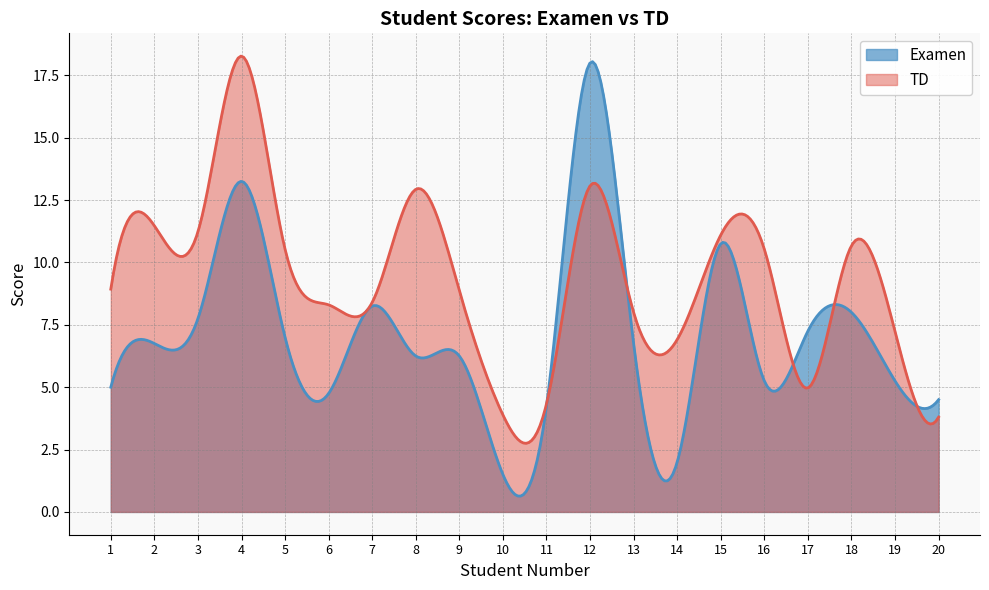

Which series has the largest total across all categories?

TD